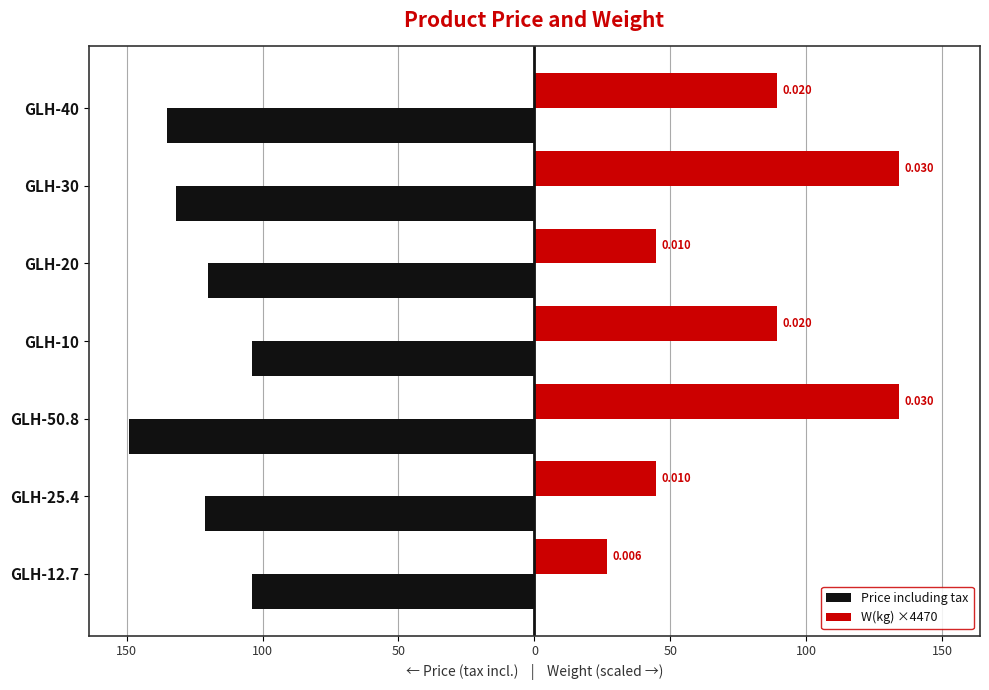

What are all the series names shown in the legend?

Price including tax, W(kg) ×4470